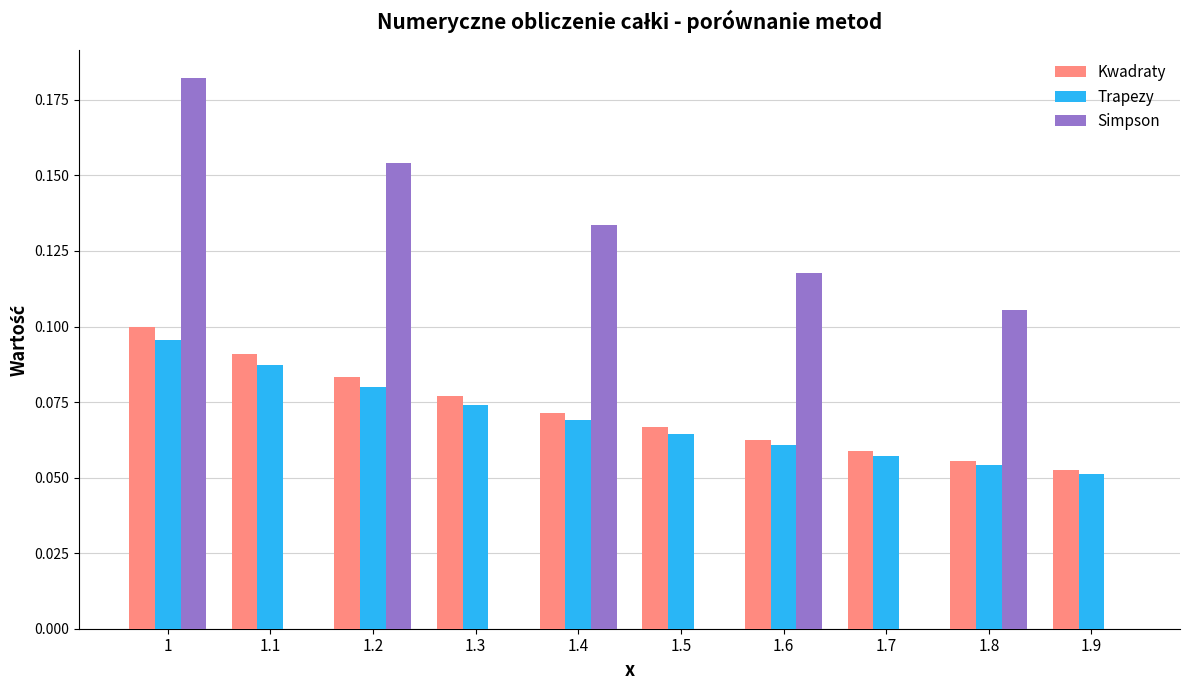

What are all the series names shown in the legend?

Kwadraty, Trapezy, Simpson